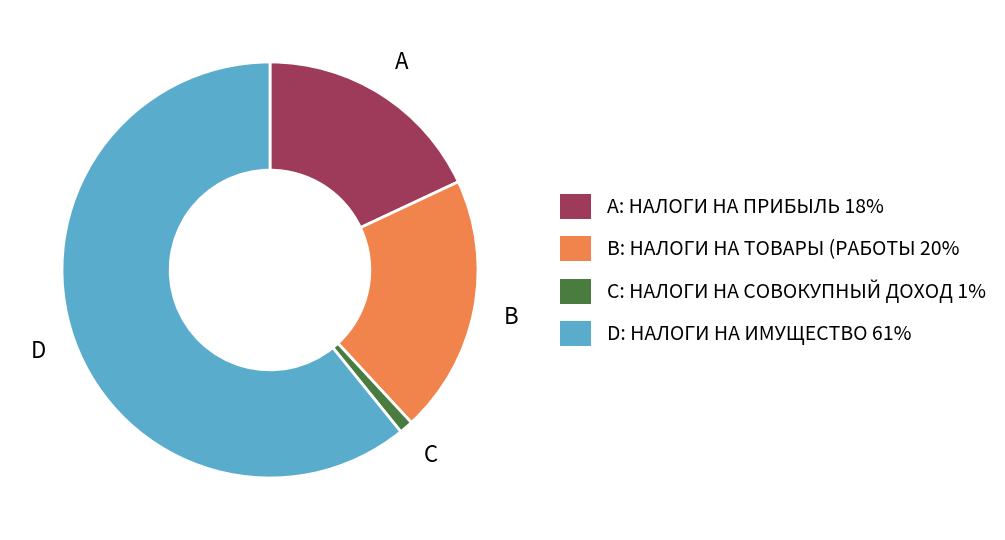

How many segments does this pie chart have?

4